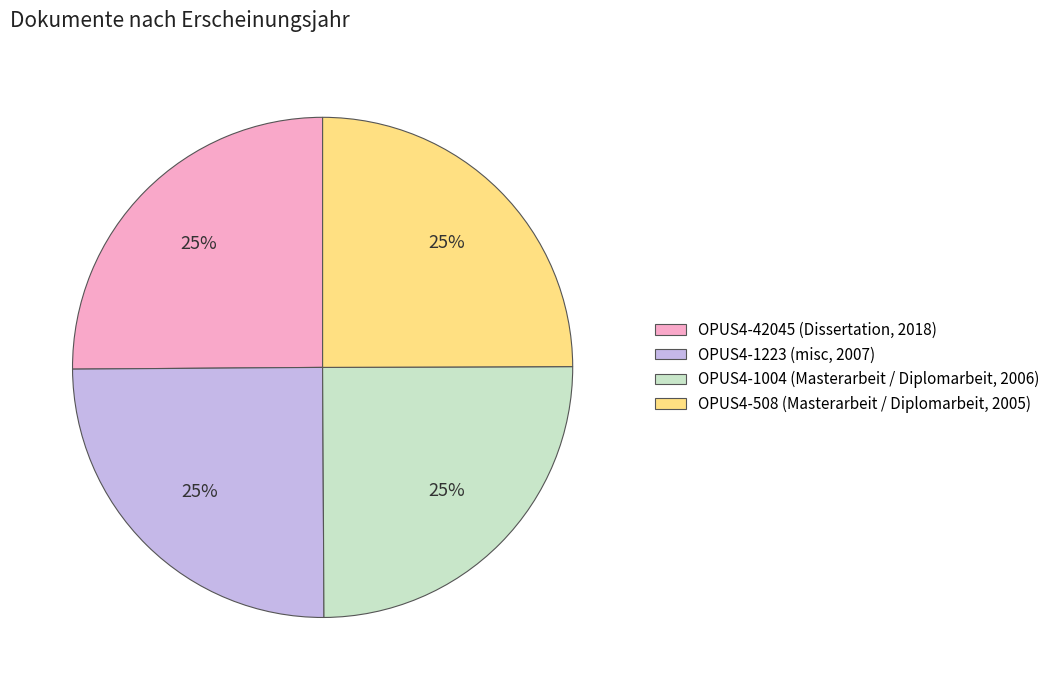

How many slices are in this pie chart?

4